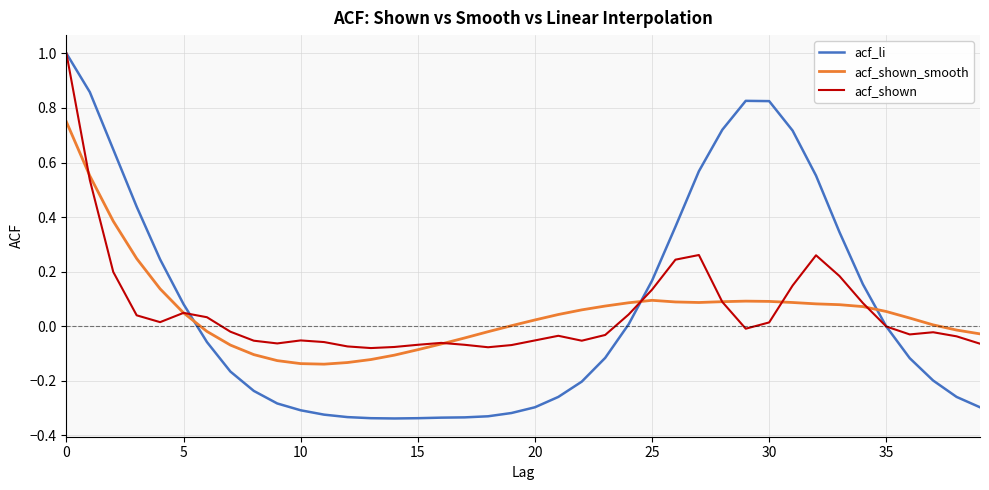

Which series has the widest spread of values?

acf_li